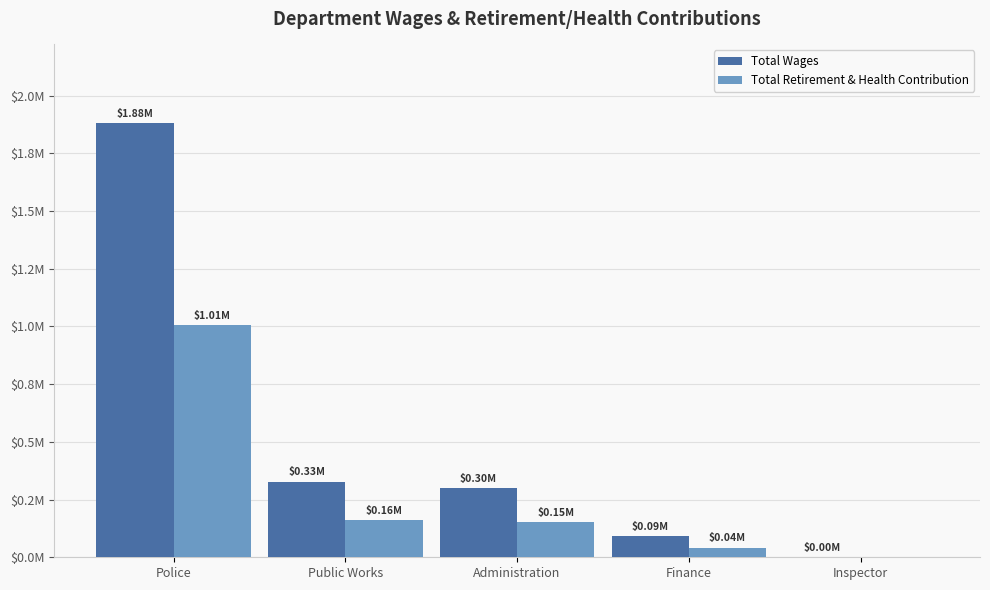

What is the average value of the Total Retirement & Health Contribution series?

272980